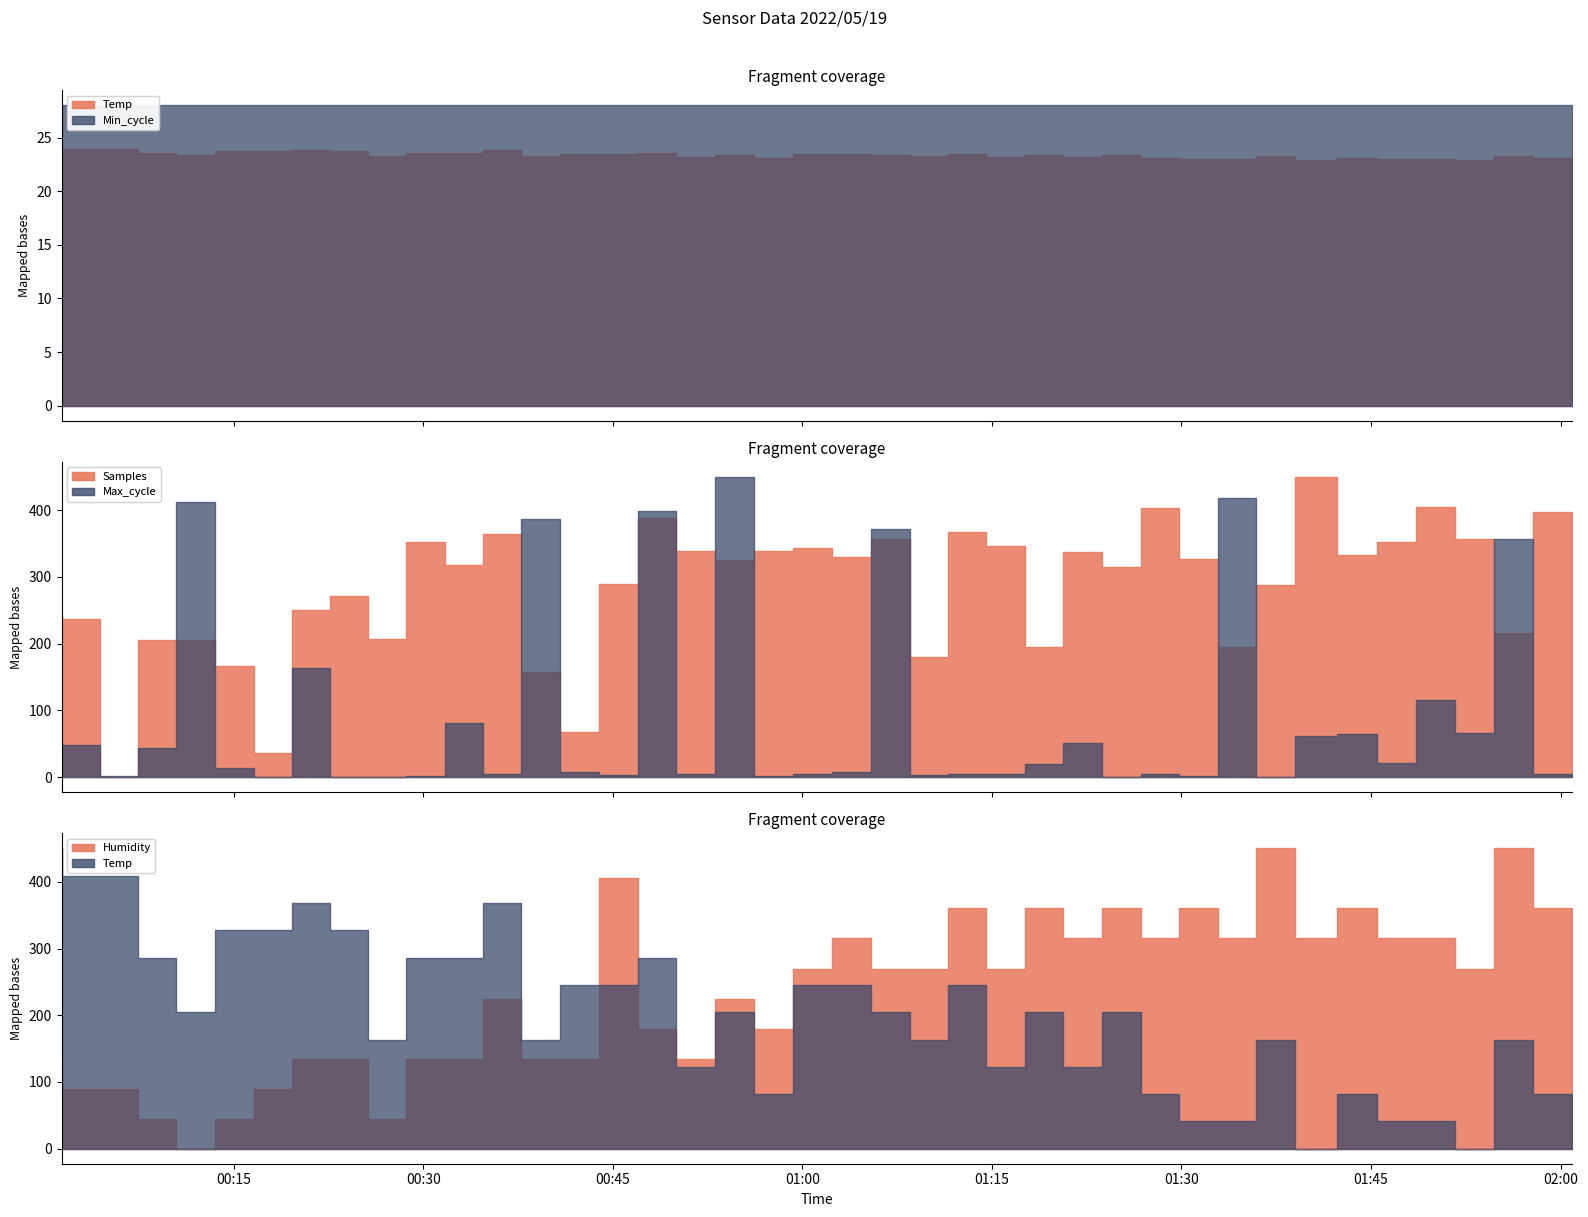

The value of Temp at 28 is 35.3. True or false?

False